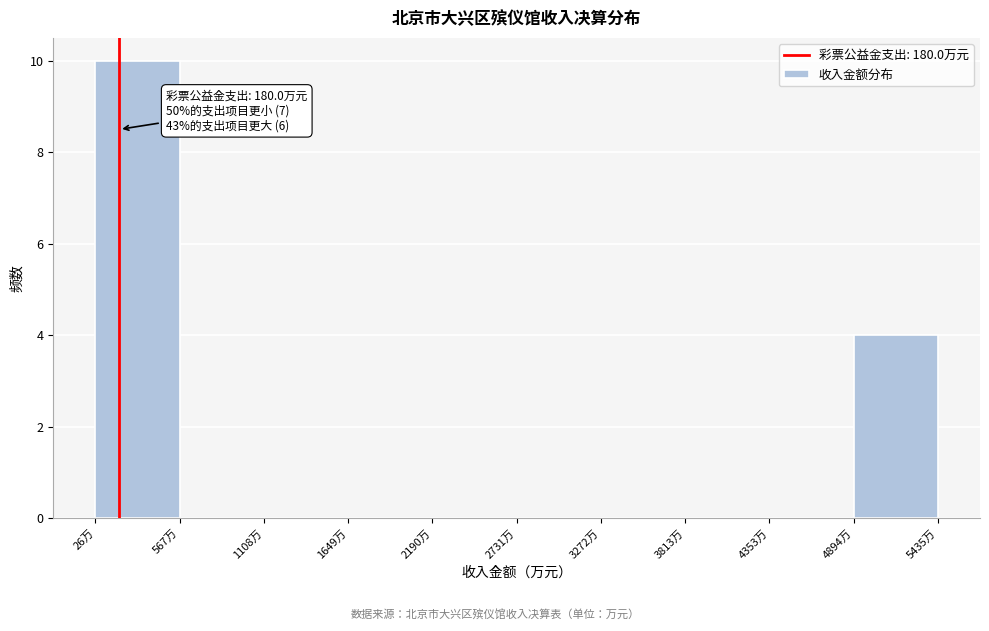

Over which range of the x-axis is the bar tallest?

0 to 600